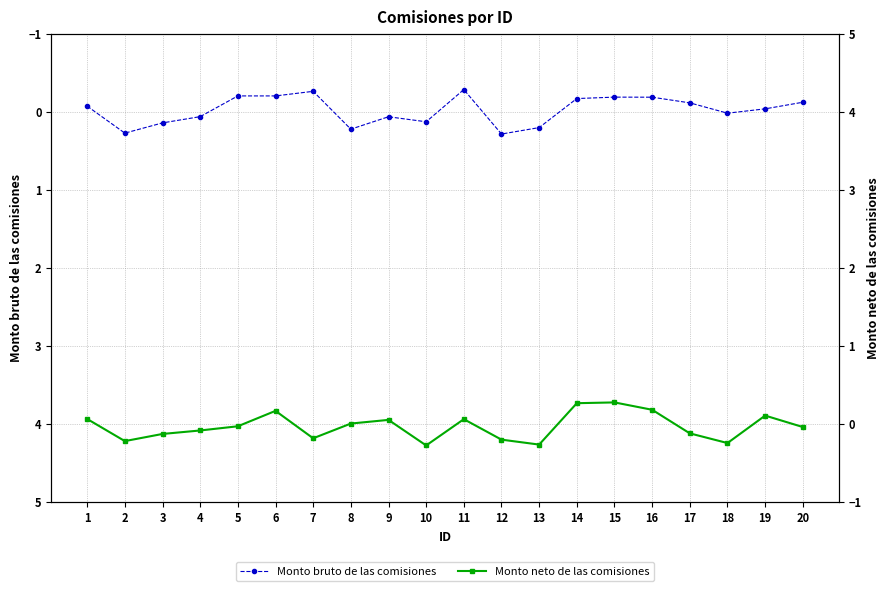

At which category is the sum across all series the highest?

8